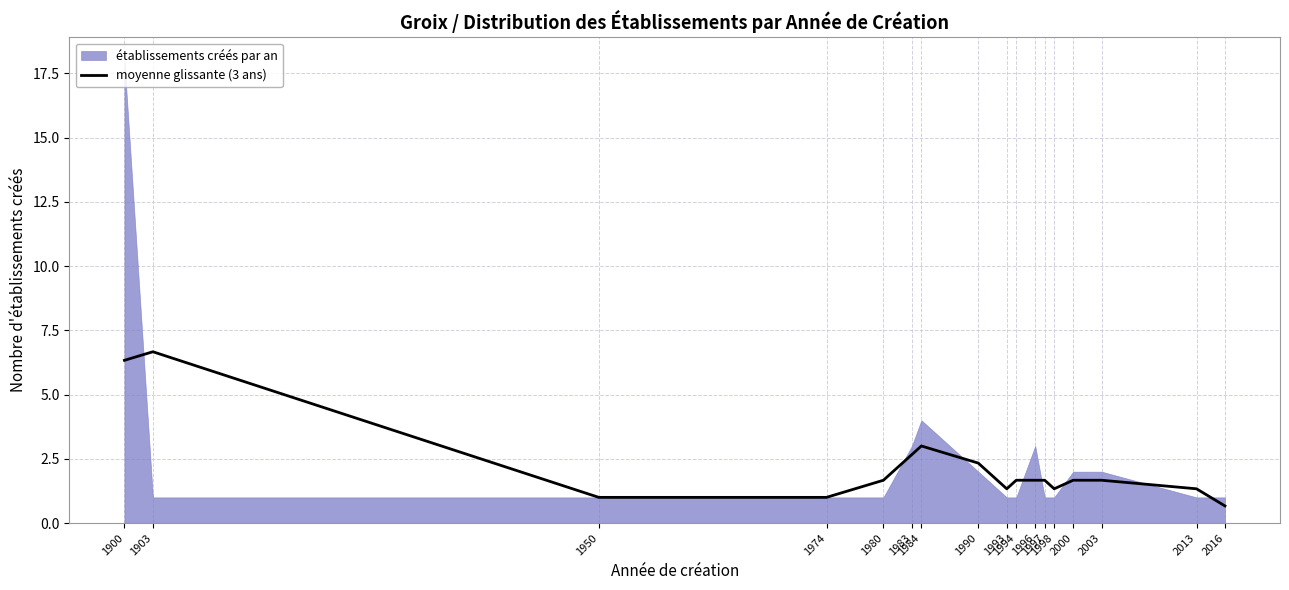

How many points are lower than both their immediate neighbors (excluding endpoints)?

2